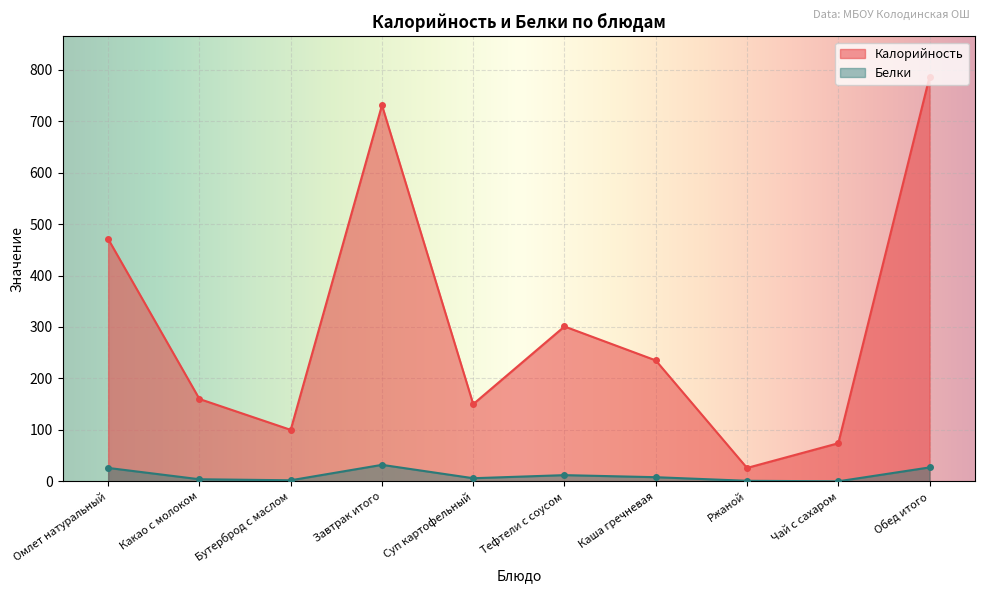

Which label corresponds to the largest value in the chart?

Обед итого